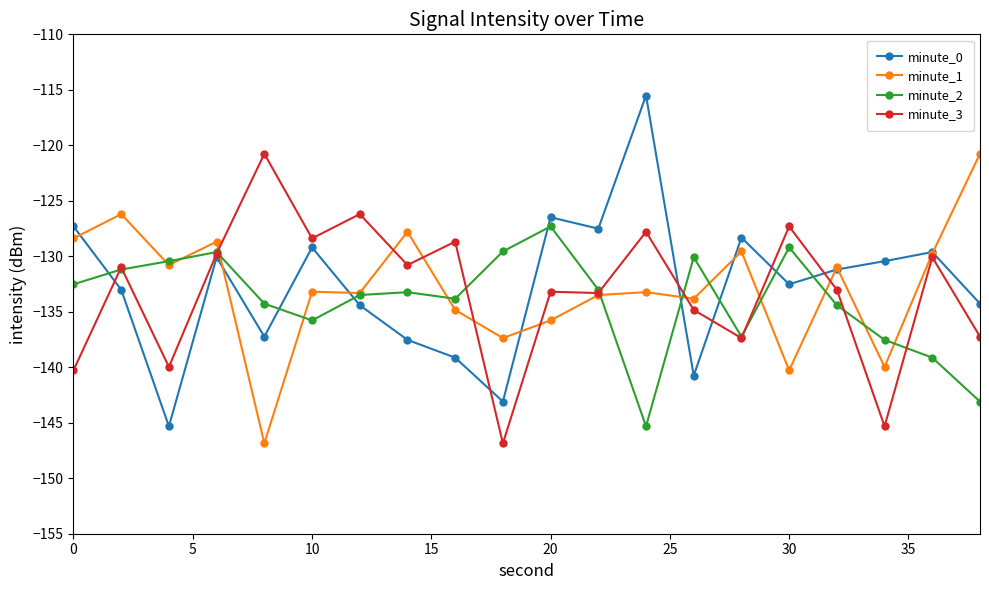

Which series has the largest range (max minus min)?

minute_0